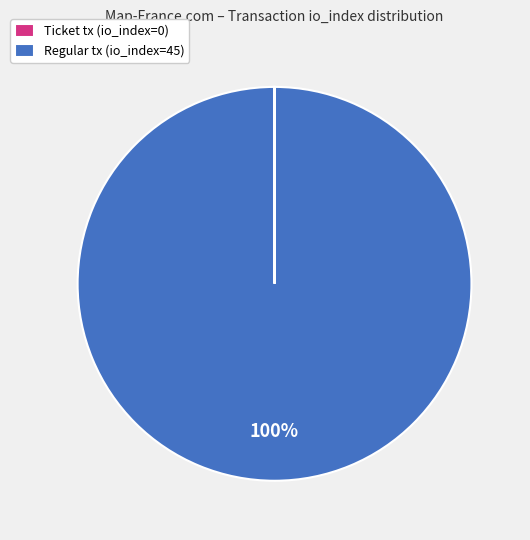

Which slice is the largest?

Regular tx (io_index=45)